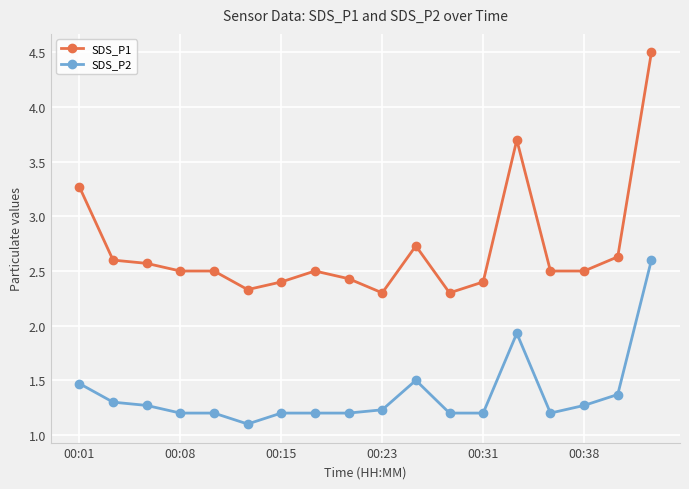

True or false: SDS_P1 has more than 2 interior local peaks.

True